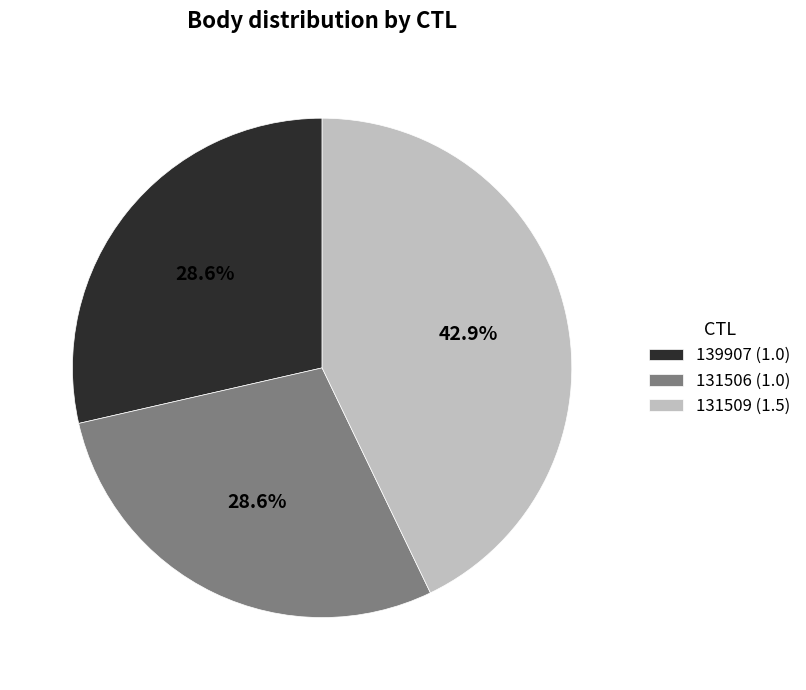

Between 139907 (1.0) and 131509 (1.5), which is larger?

131509 (1.5)